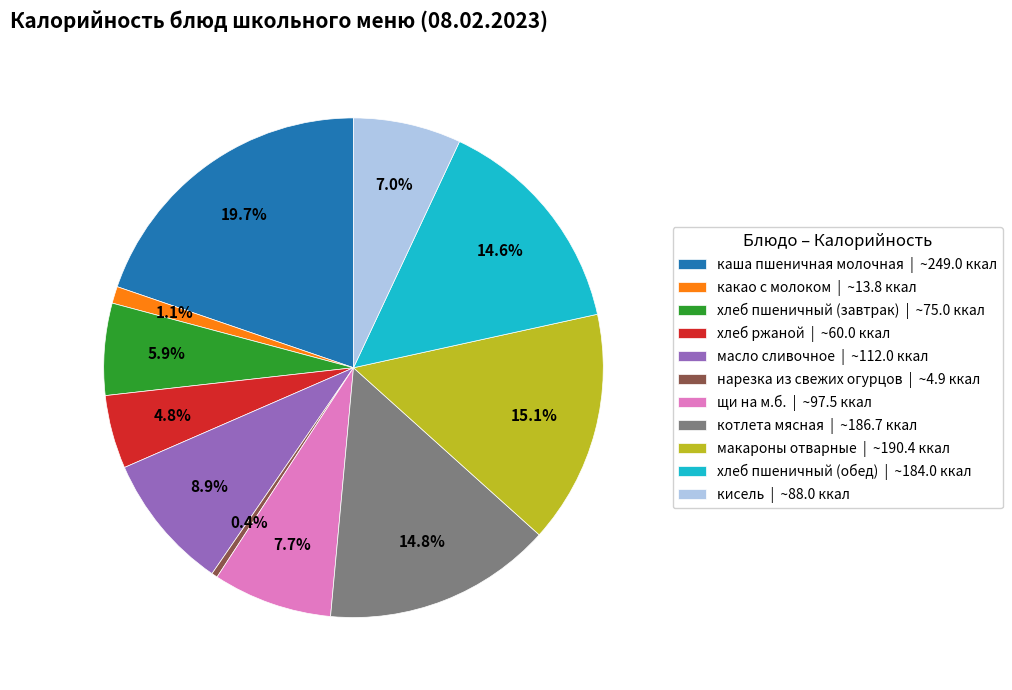

Approximately how many times larger is the value at котлета мясная | ~186.7 ккал compared to щи на м.б. | ~97.5 ккал?

1.9